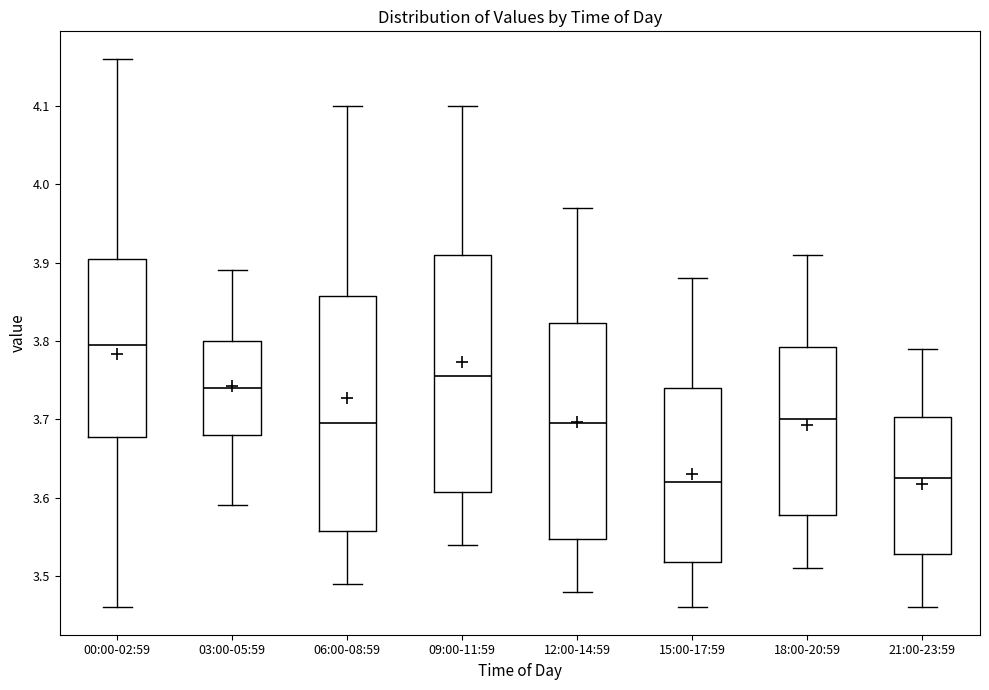

Reading left to right, transcribe this box plot: for each box, give where its median line is, the range the box spans, and where its two whiskers end, as read against the y-axis. The values are not printed on the chart, so give them approximately, as read against the axis.

00:00-02:59: median 3.80, box 3.68 to 3.91, whiskers 3.46 to 4.16
03:00-05:59: median 3.74, box 3.68 to 3.80, whiskers 3.59 to 3.89
06:00-08:59: median 3.70, box 3.56 to 3.86, whiskers 3.49 to 4.10
09:00-11:59: median 3.76, box 3.61 to 3.91, whiskers 3.54 to 4.10
12:00-14:59: median 3.70, box 3.55 to 3.82, whiskers 3.48 to 3.97
15:00-17:59: median 3.62, box 3.52 to 3.74, whiskers 3.46 to 3.88
18:00-20:59: median 3.70, box 3.58 to 3.79, whiskers 3.51 to 3.91
21:00-23:59: median 3.63, box 3.53 to 3.70, whiskers 3.46 to 3.79